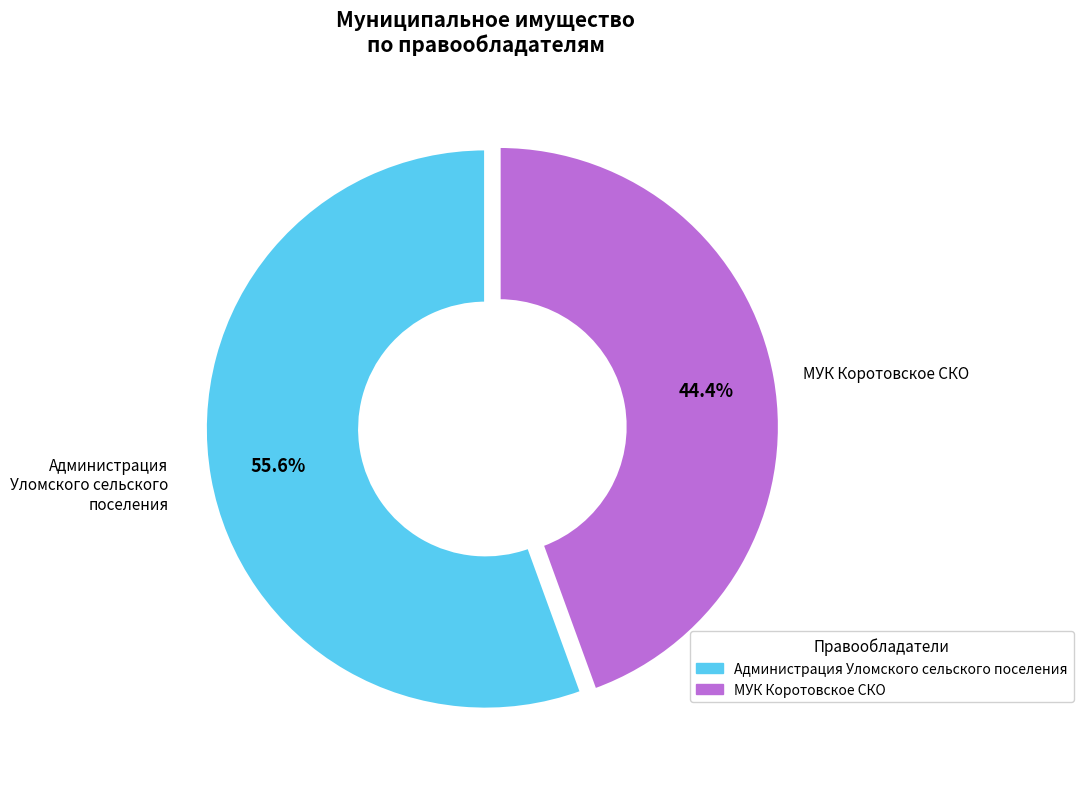

Which has a higher value, МУК Коротовское СКО or Администрация Уломского сельского поселения?

Администрация Уломского сельского поселения